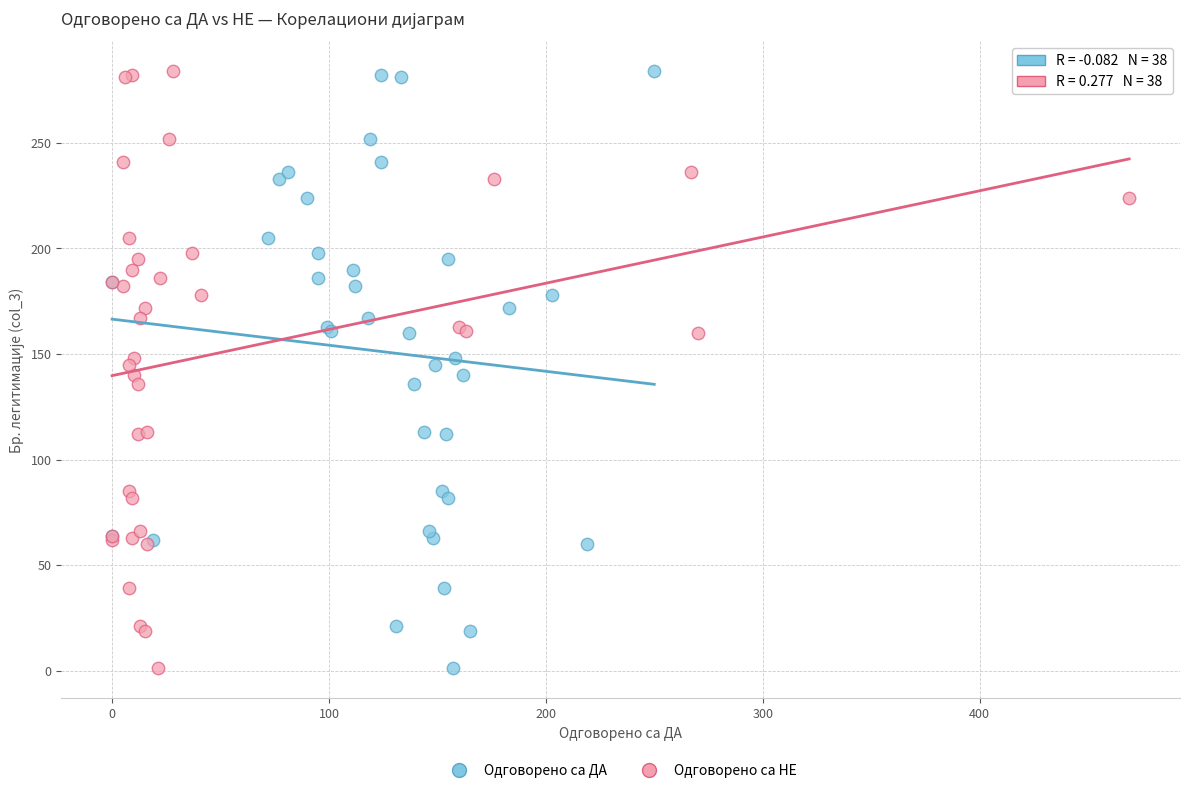

What are all the series names shown in the legend?

Одговорено са ДА, Одговорено са НЕ